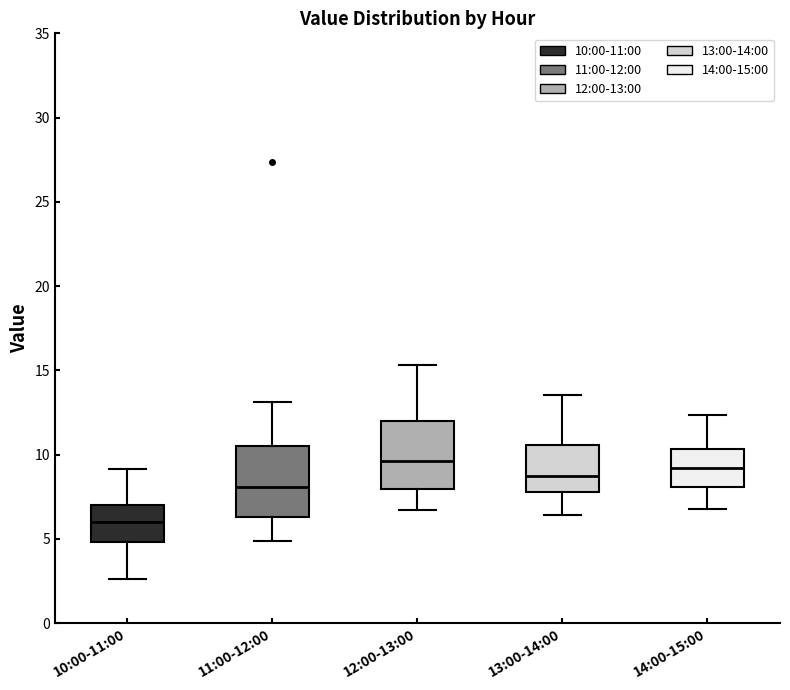

Reading left to right, read every box against the y-axis: the position of its median line, the range the box covers, and the ends of its whiskers. The values are not printed on the chart, so give them approximately, as read against the axis.

10:00-11:00: median 6.0, box 5.0 to 7.0, whiskers 2.5 to 9.0
11:00-12:00: median 8.0, box 6.5 to 10.5, whiskers 5.0 to 13.0
12:00-13:00: median 9.5, box 8.0 to 12.0, whiskers 6.5 to 15.5
13:00-14:00: median 8.5, box 8.0 to 10.5, whiskers 6.5 to 13.5
14:00-15:00: median 9.0, box 8.0 to 10.5, whiskers 7.0 to 12.5